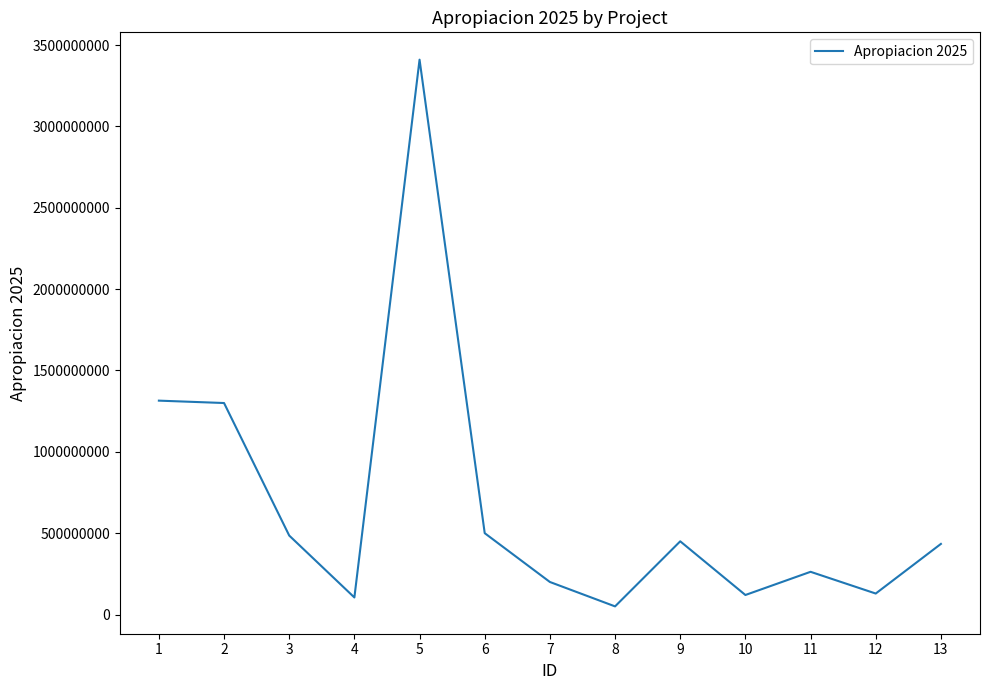

What is the sum of all values?

8760997434